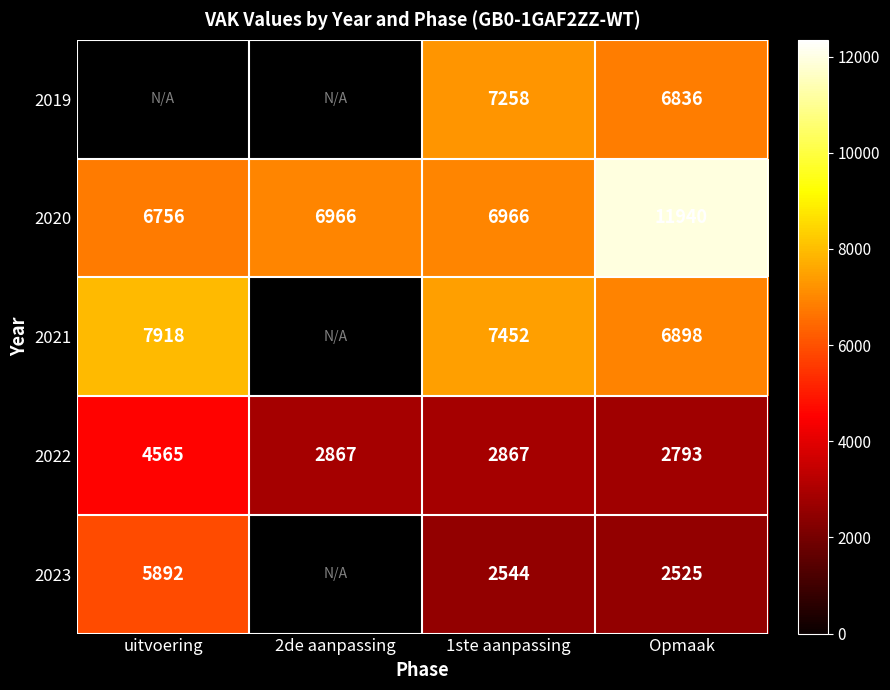

Is the value of 2023 at 1ste aanpassing greater than the value of 2022 at Opmaak?

No